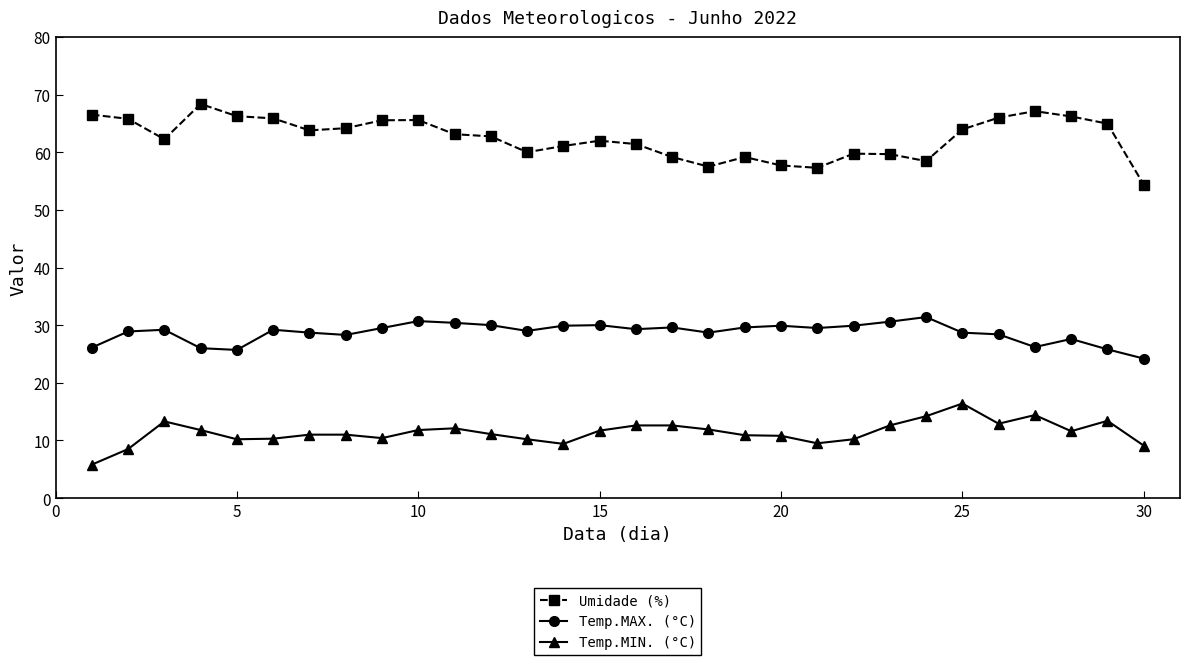

At how many categories does at least one series exceed 44?

30